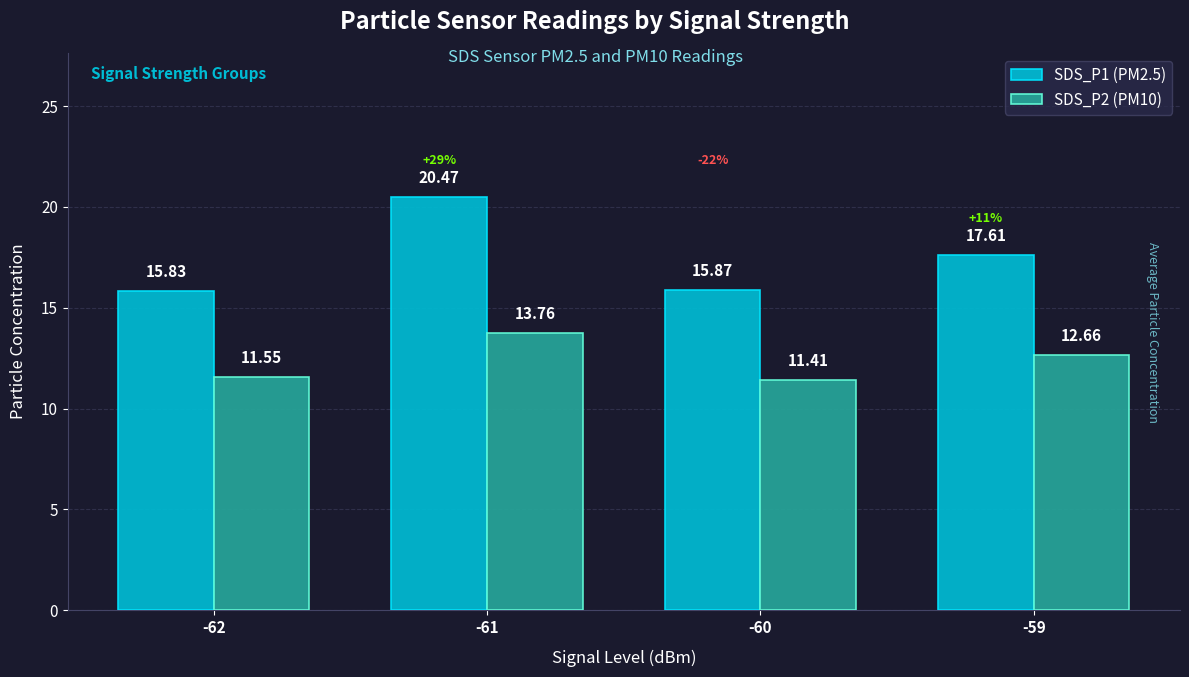

What is the difference between the SDS_P2 (PM10) values at -61 and -62?

2.2